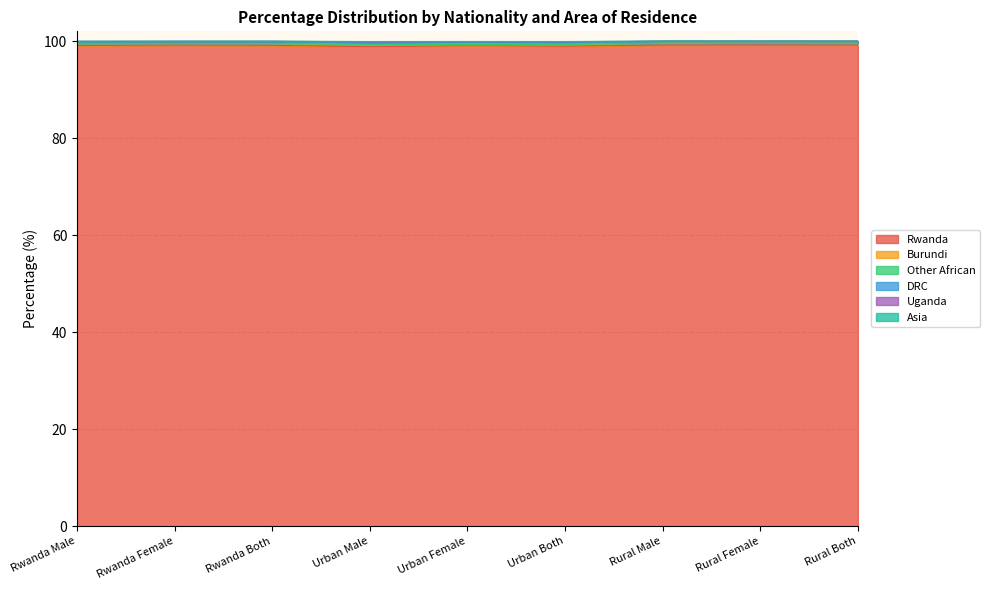

What is the smallest value displayed?

98.8